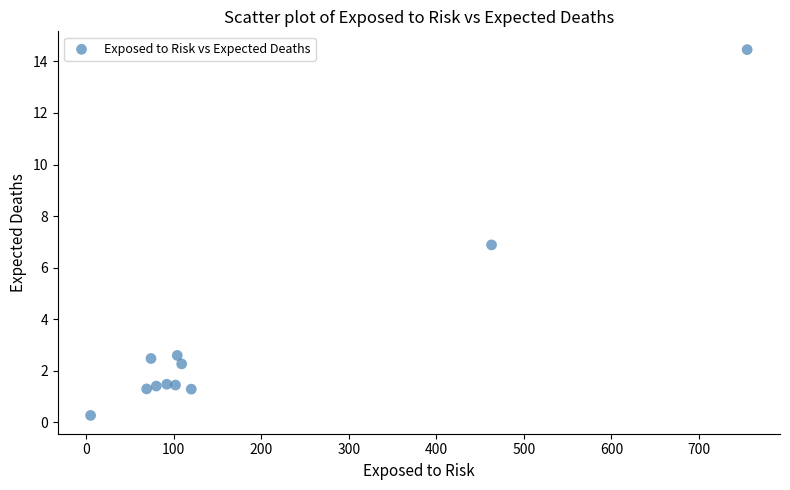

What is the range of Y values (max minus min)?

14.2